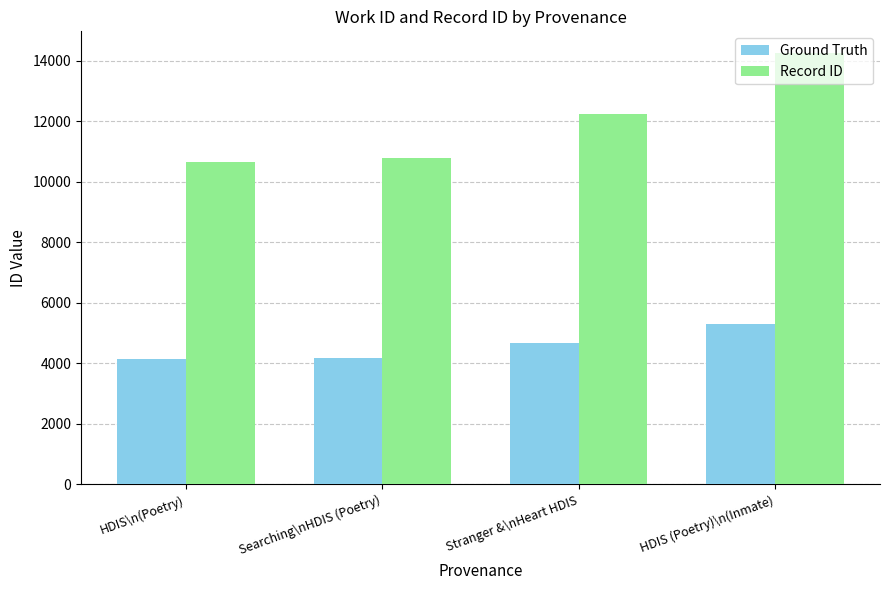

At which label is Ground Truth closest to 4721?

Stranger &\nHeart HDIS